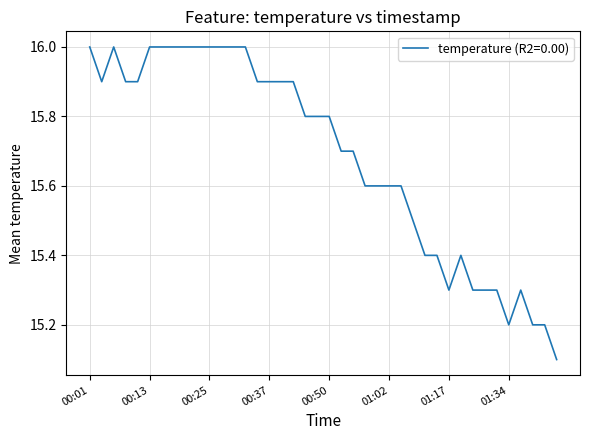

Reading right to left, extract all data points from this chart.

15.1	15.2	15.2	15.3	15.2	15.3	15.3	15.3	15.4	15.3	15.4	15.4	15.5	15.6	15.6	15.6	15.6	15.7	15.7	15.8	15.8	15.8	15.9	15.9	15.9	15.9	16.0	16.0	16.0	16.0	16.0	16.0	16.0	16.0	16.0	15.9	15.9	16.0	15.9	16.0